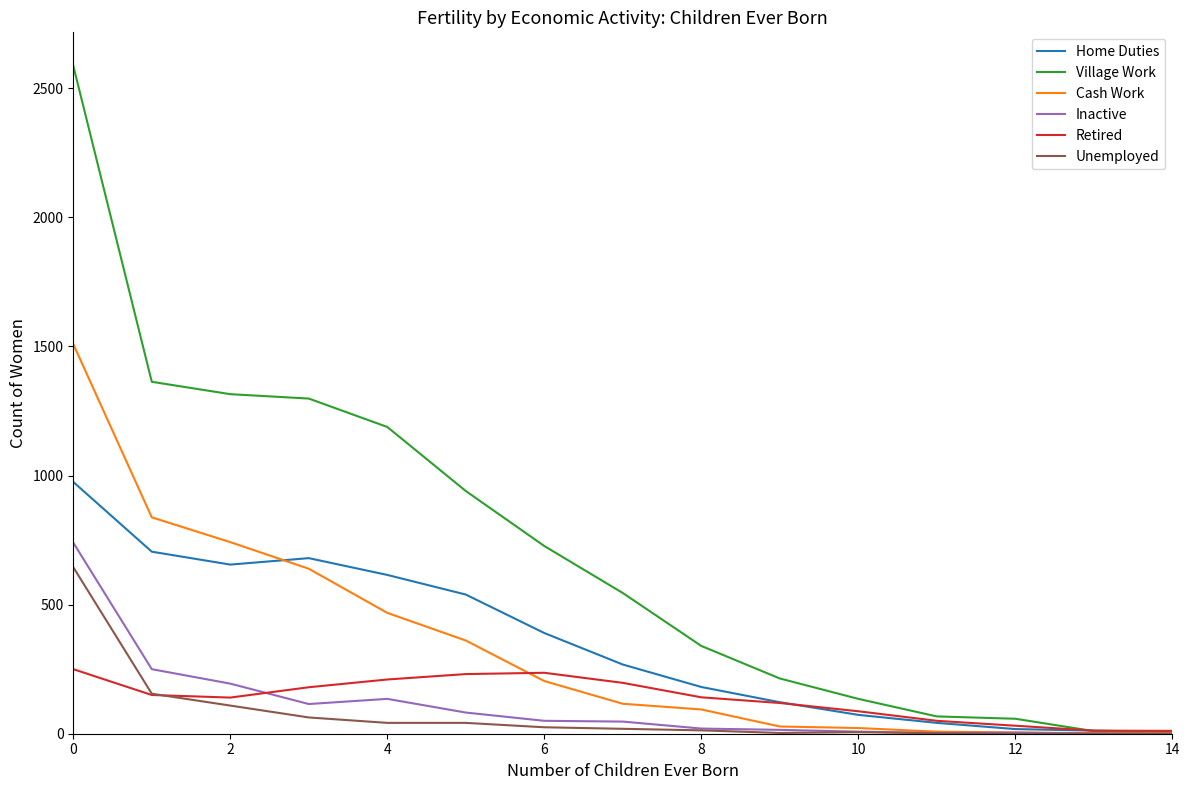

Which series has the widest spread of values?

Village Work